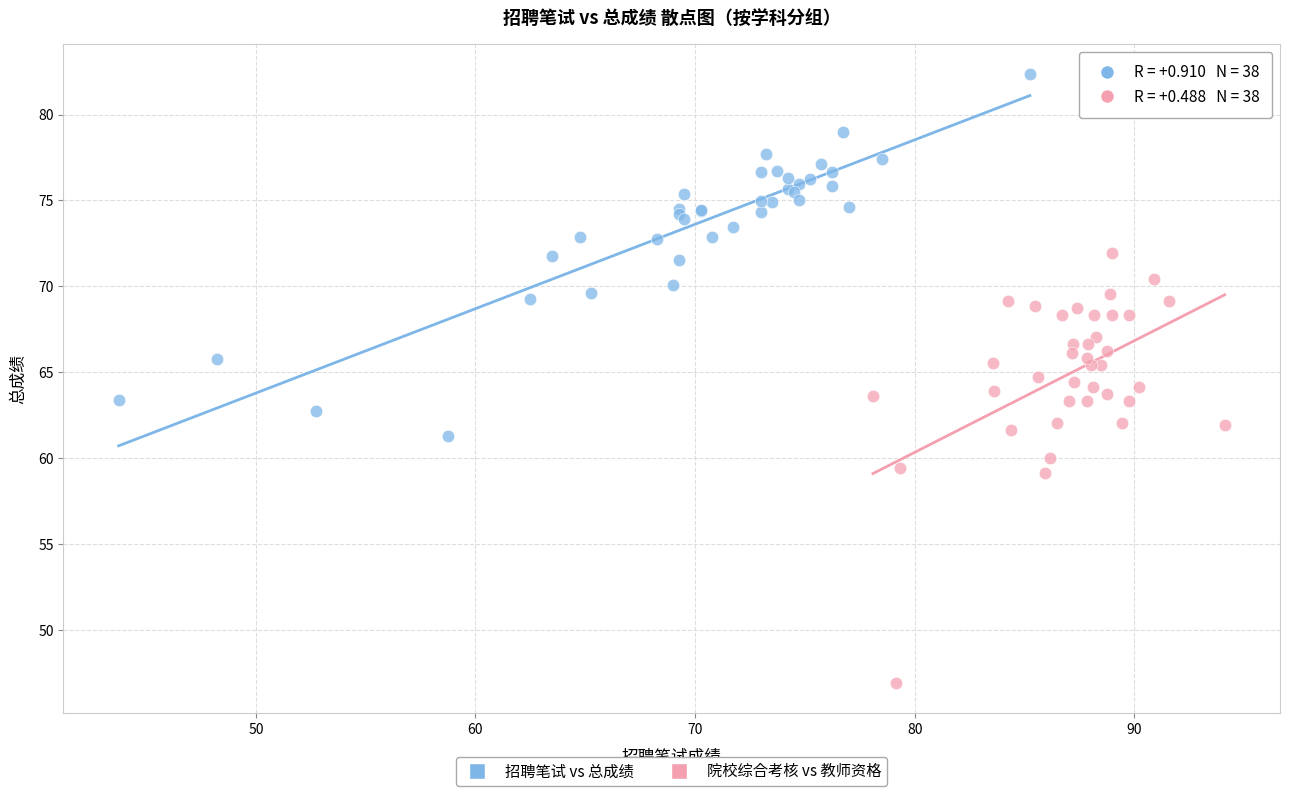

Which series contains the lowest Y value?

院校综合考核 vs 教师资格